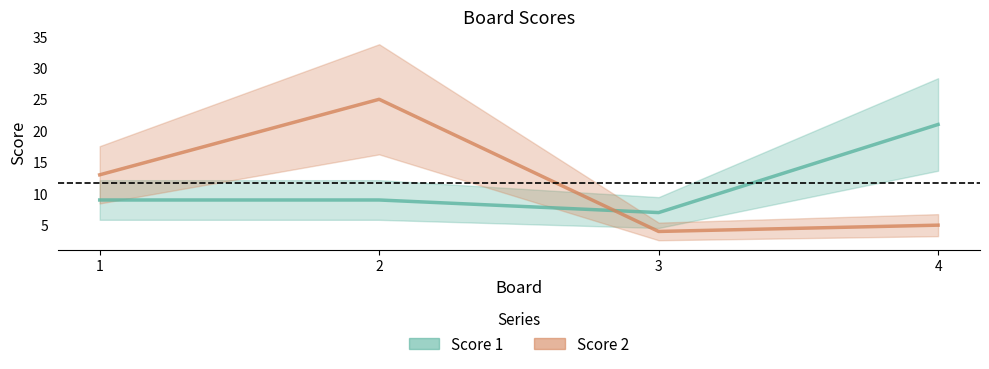

Between which two adjacent categories do Score 2 and Score 1 first intersect?

2 and 3